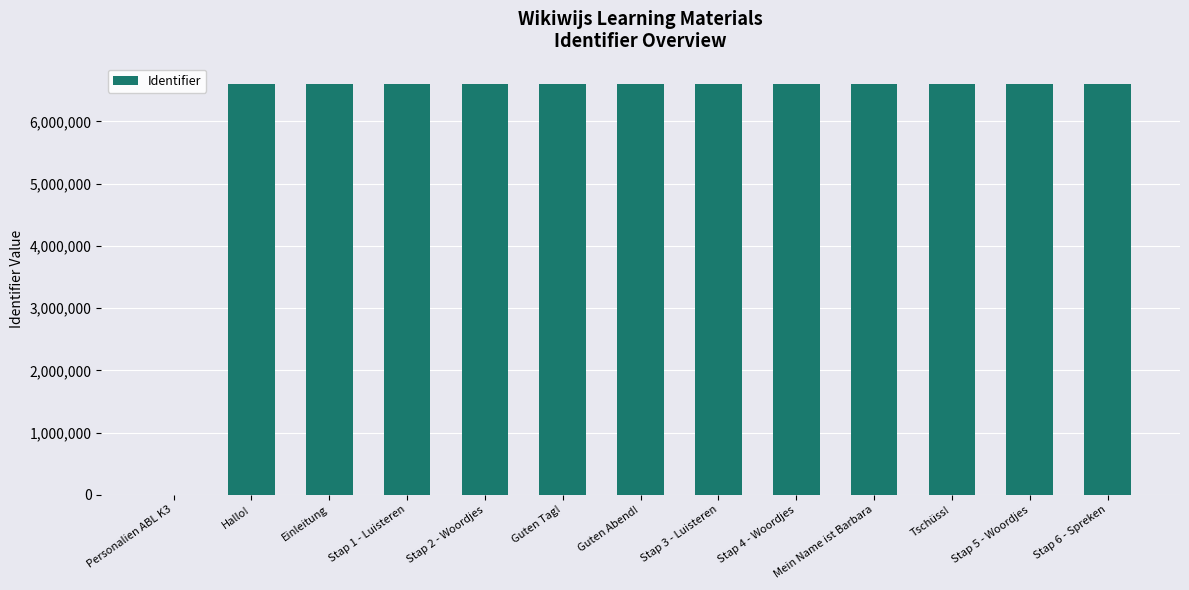

Where is the data nearest to the value 3299293?

Hallo!